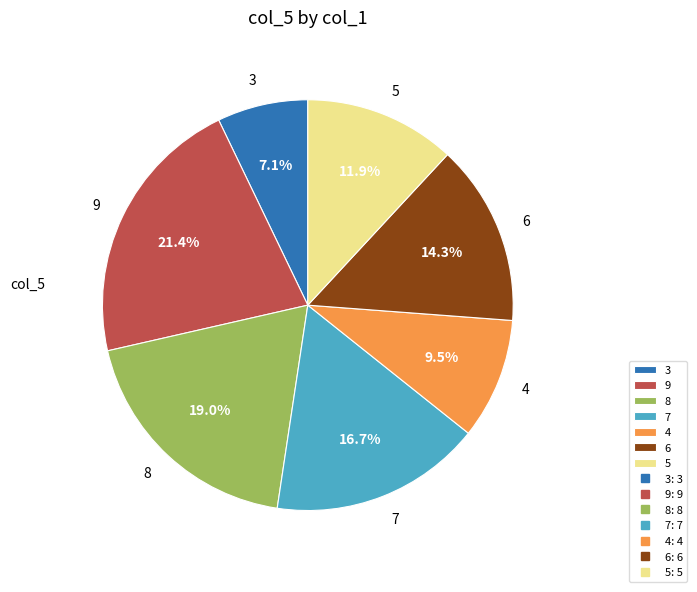

Rank the categories by value from highest to lowest.

9, 8, 7, 6, 5, 4, 3